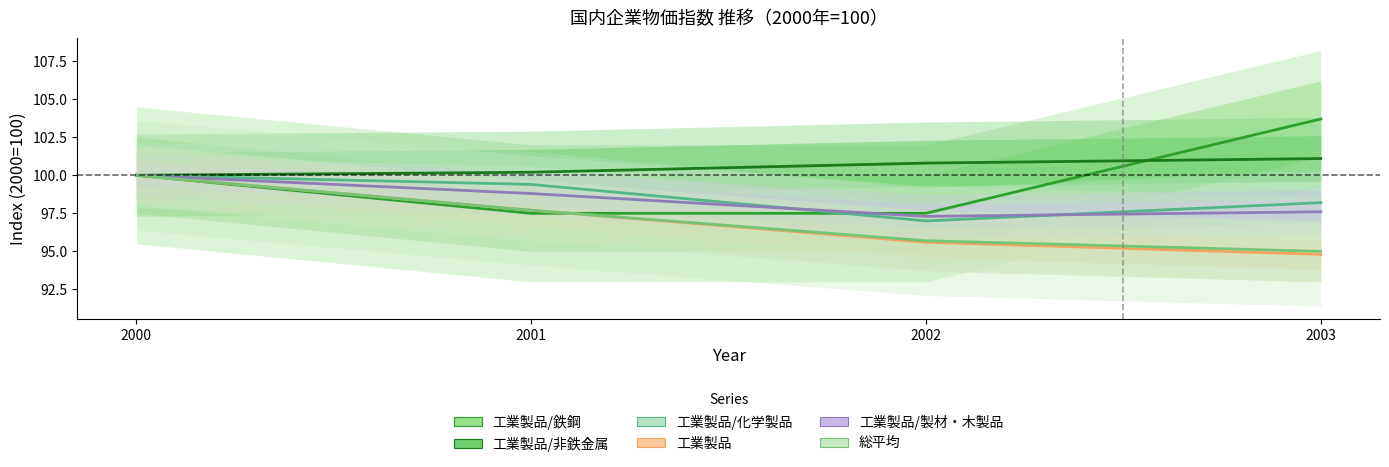

What is the maximum value shown in the chart?

103.7